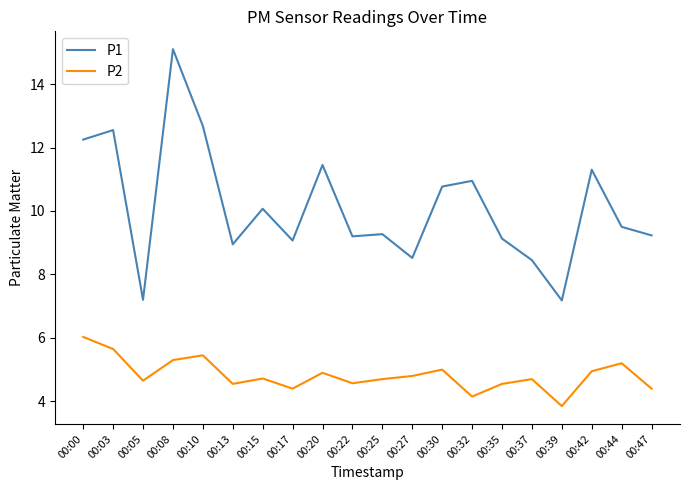

At which label does P2 reach its peak?

00:00